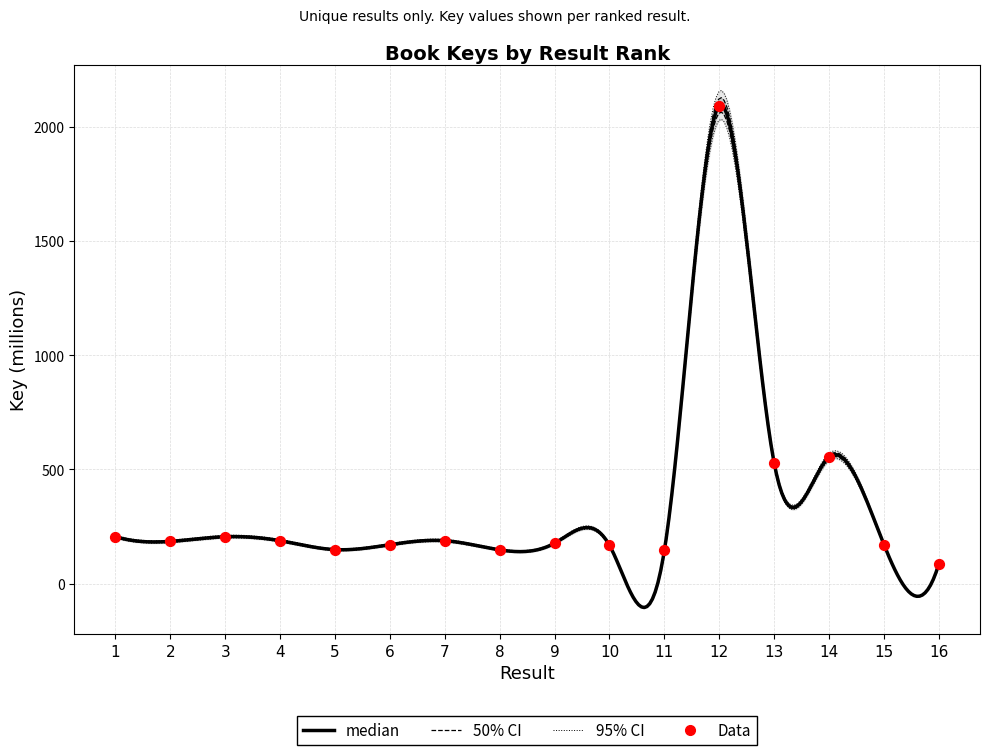

Approximately how many times larger is the value at 13 compared to 12?

0.3